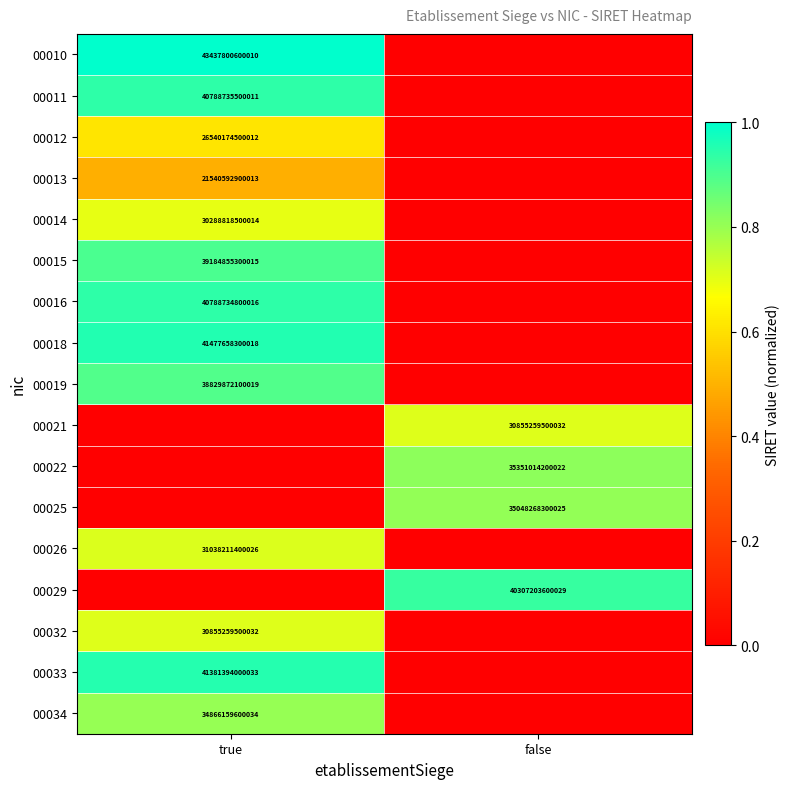

Is the value of 00012 at true greater than the value of 00022 at false?

No